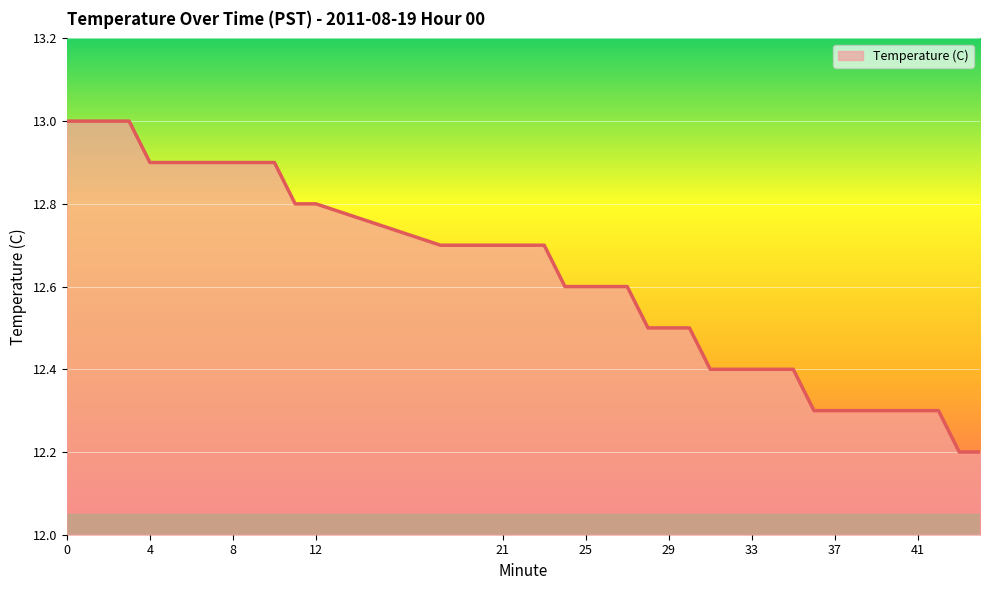

What is the minimum value shown in the chart?

12.2